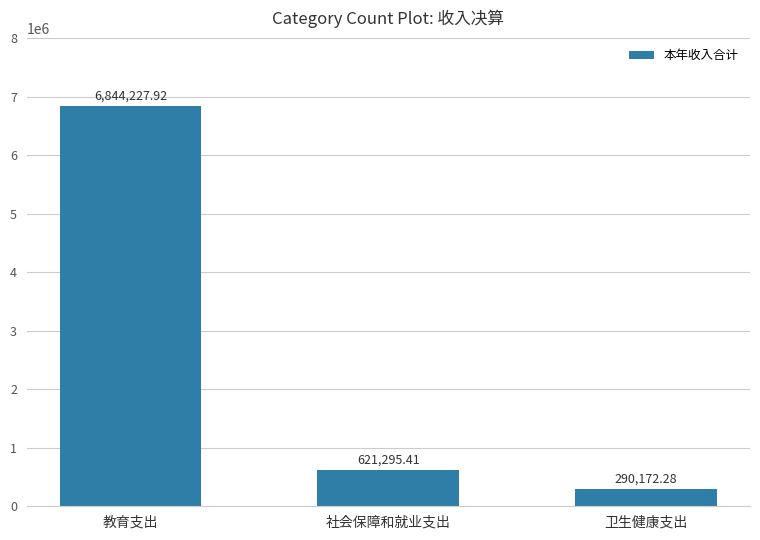

Rank the categories by value from highest to lowest.

教育支出, 社会保障和就业支出, 卫生健康支出